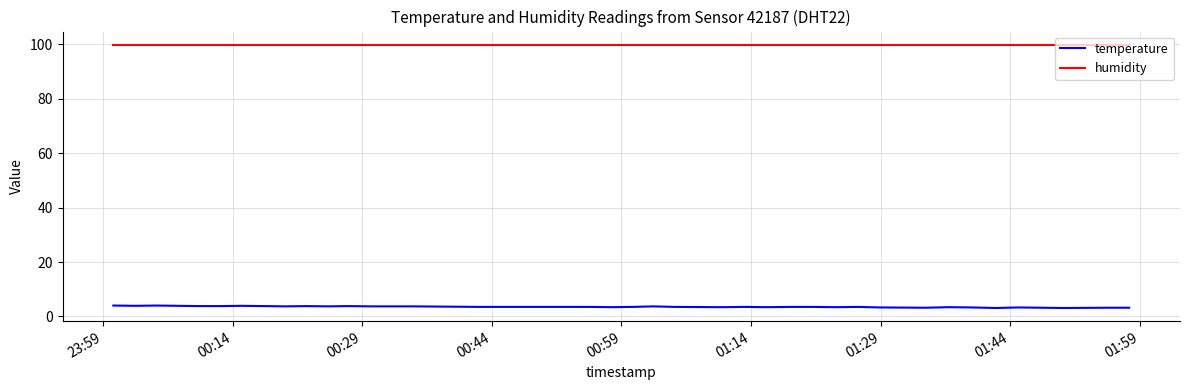

Which series has the widest spread of values?

temperature